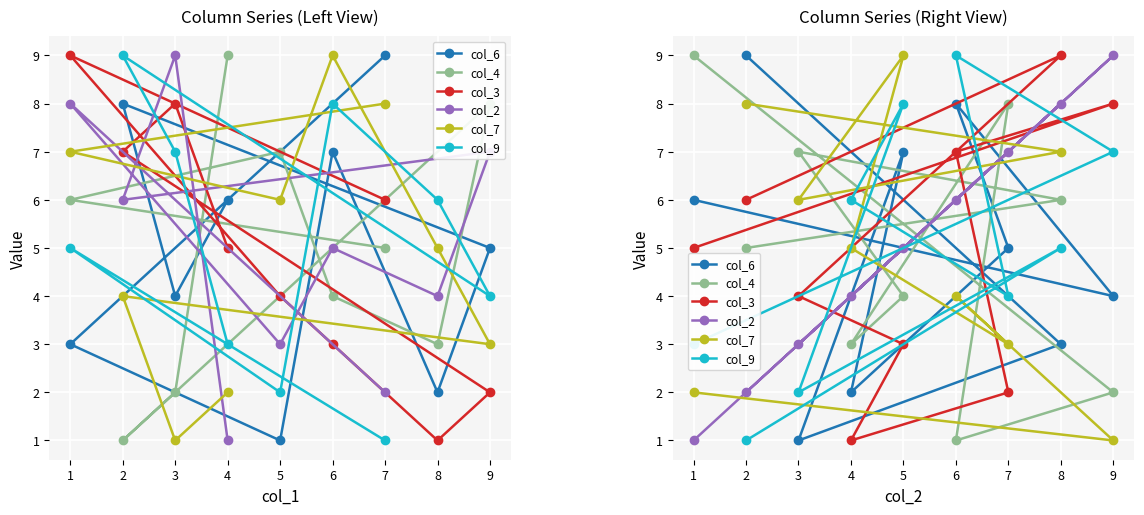

How many times do col_7 and col_3 cross each other?

3